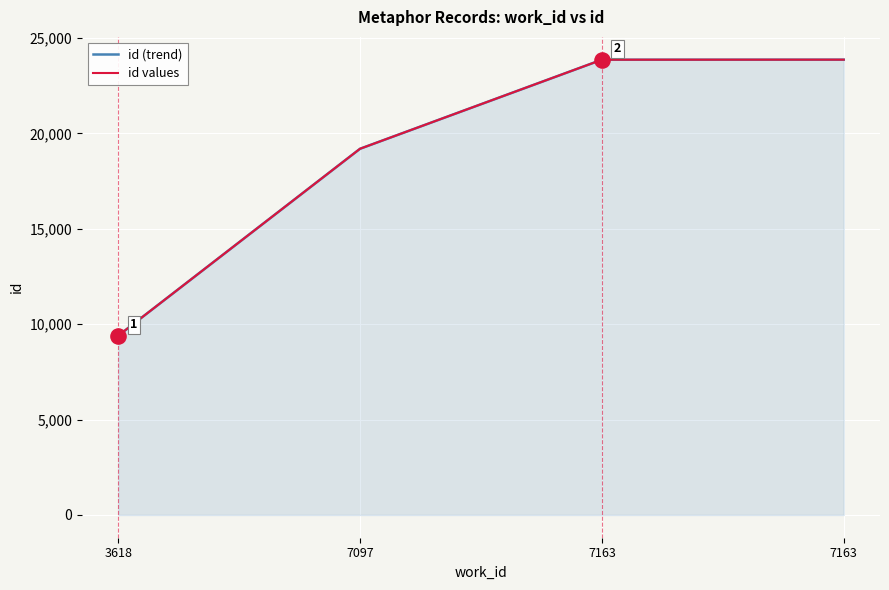

At which category is the sum across all series the highest?

7163